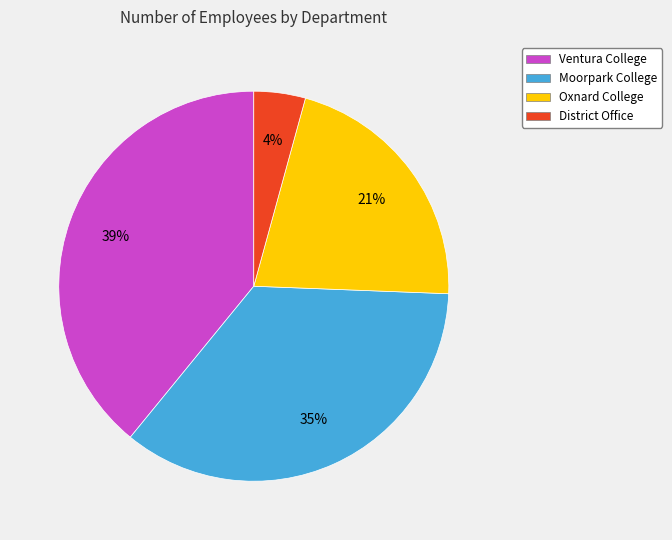

Is there a majority slice in this chart?

No